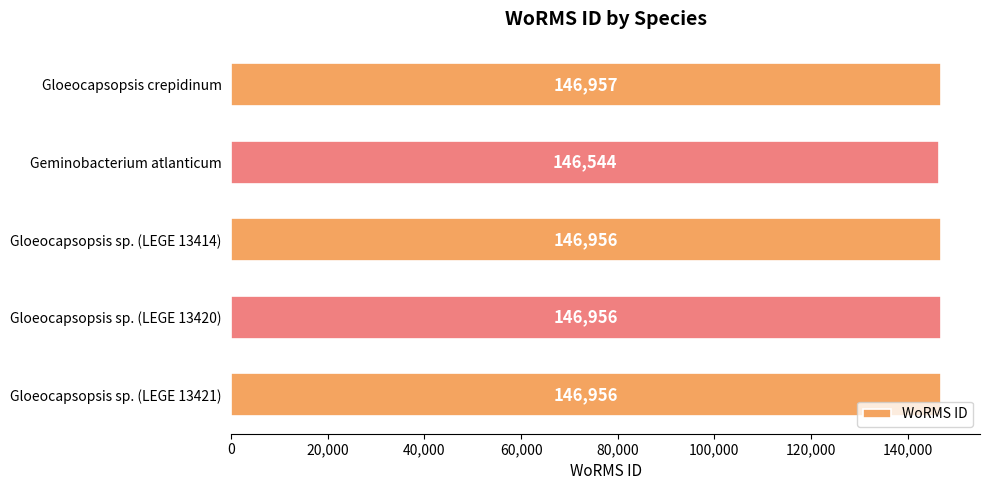

Reading top to bottom, extract all data points from this chart.

146957	146544	146956	146956	146956